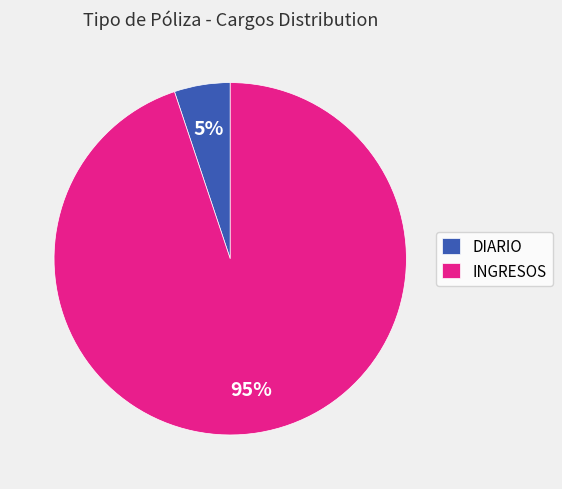

To the nearest percent, what percentage of the pie is DIARIO?

5%